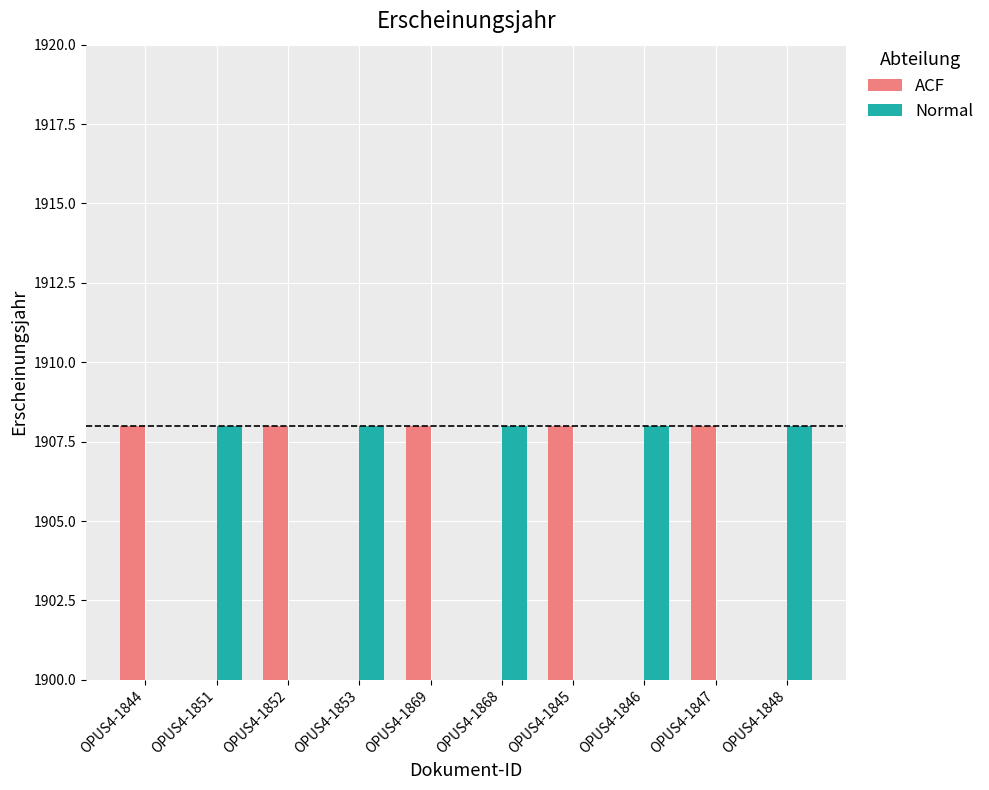

Reading left to right, extract all data points from this chart.

ACF: OPUS4-1844=1908	OPUS4-1851=0	OPUS4-1852=1908	OPUS4-1853=0	OPUS4-1869=1908	OPUS4-1868=0	OPUS4-1845=1908	OPUS4-1846=0	OPUS4-1847=1908	OPUS4-1848=0
Normal: OPUS4-1844=0	OPUS4-1851=1908	OPUS4-1852=0	OPUS4-1853=1908	OPUS4-1869=0	OPUS4-1868=1908	OPUS4-1845=0	OPUS4-1846=1908	OPUS4-1847=0	OPUS4-1848=1908